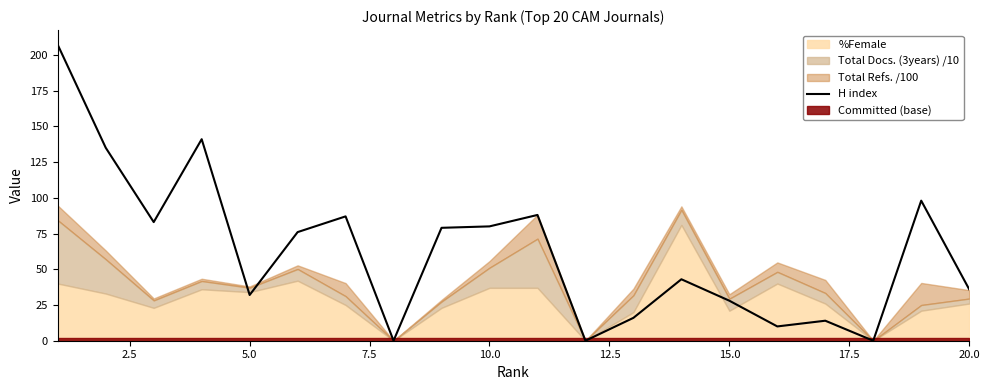

The value of H index at 5.0 is 32. True or false?

True